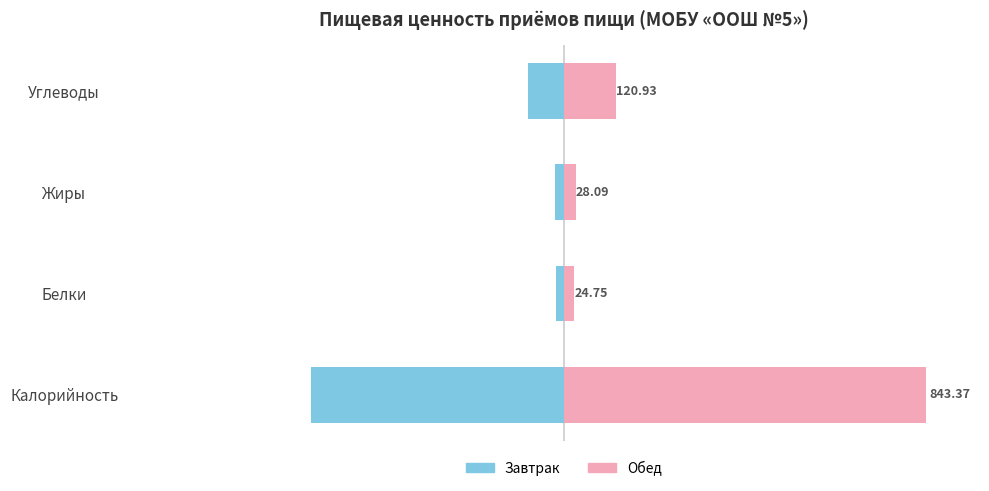

Which series changed the most between Калорийность and Белки?

Обед